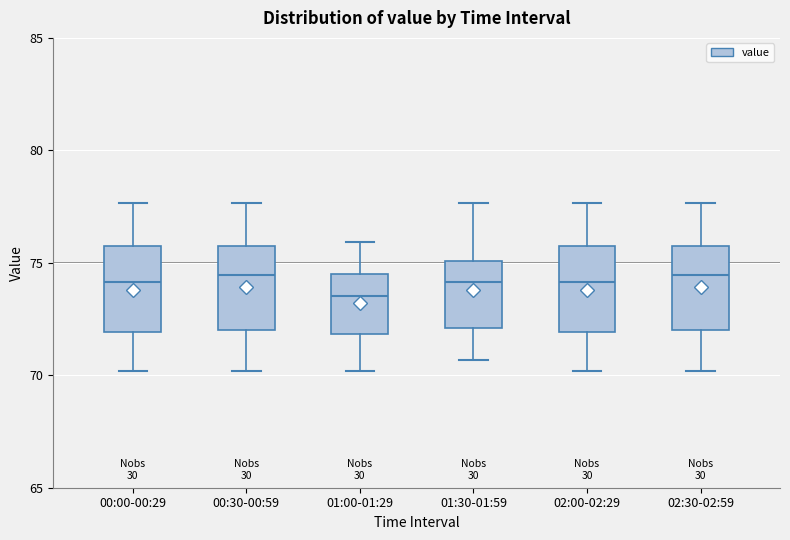

Where is the lower edge of the box for 02:30-02:59 on the y-axis? The values are not printed on the chart, so give them approximately, as read against the axis.

72.0